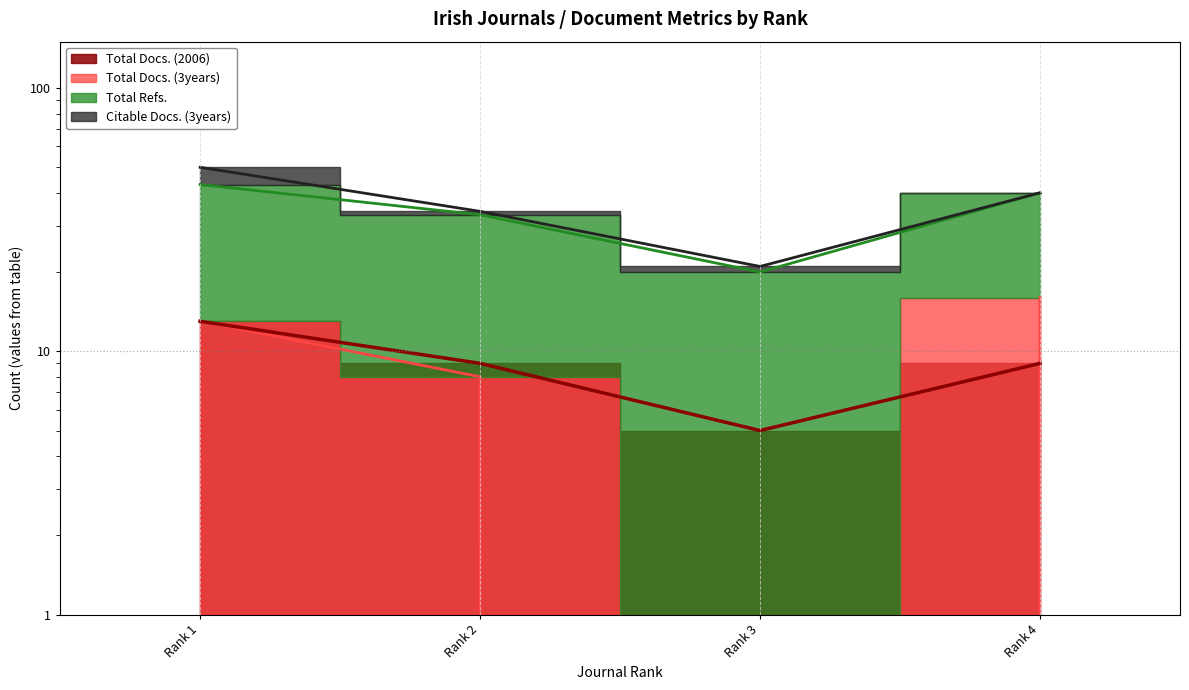

At which label is Total Docs. (2006) closest to 9?

Rank 2